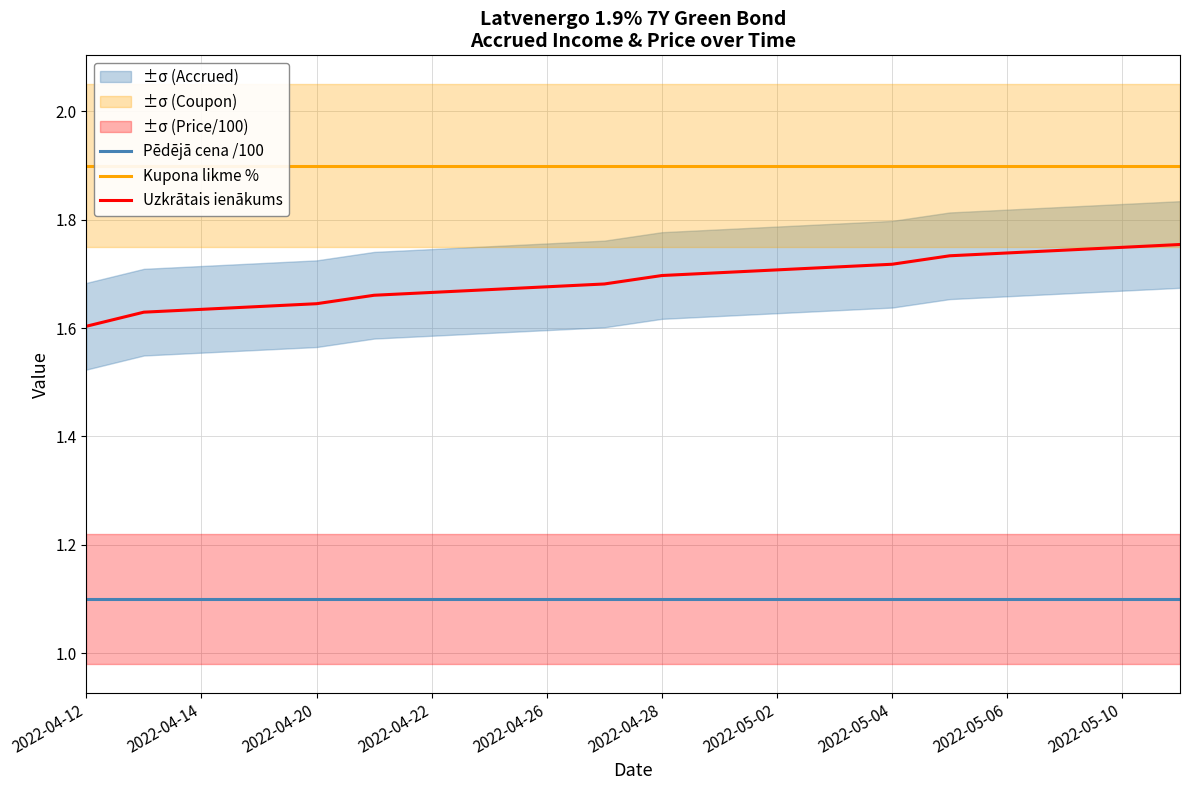

True or false: Pēdējā cena /100 has a value of 1.1 at 2022-04-28.

True